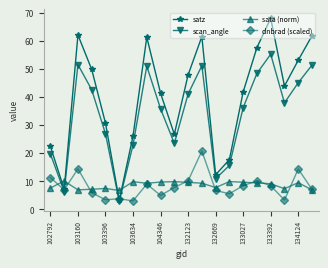

What is the value of the sata (norm) point at the 5th from the left?

7.4